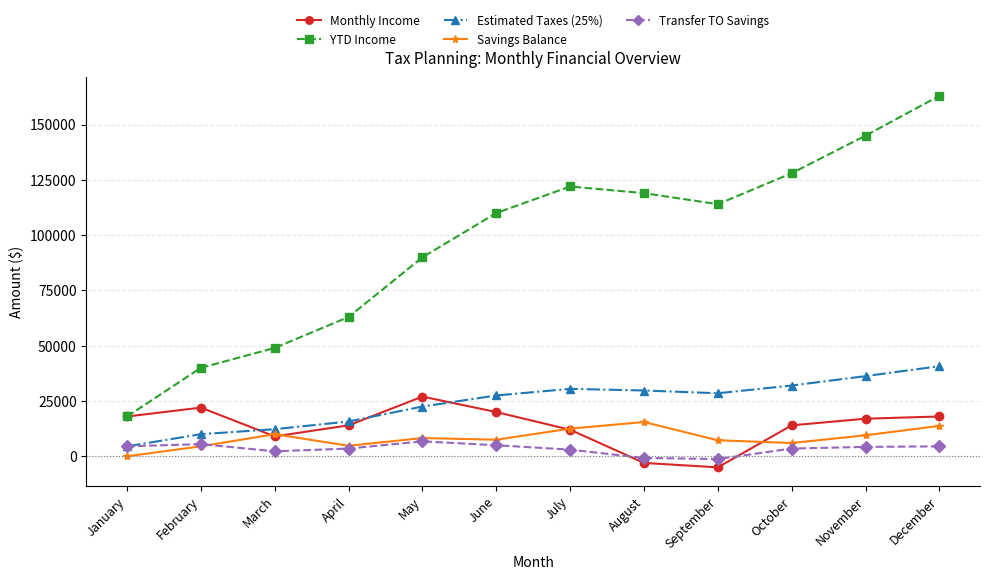

The value of Estimated Taxes (25%) at May is 6889. True or false?

False